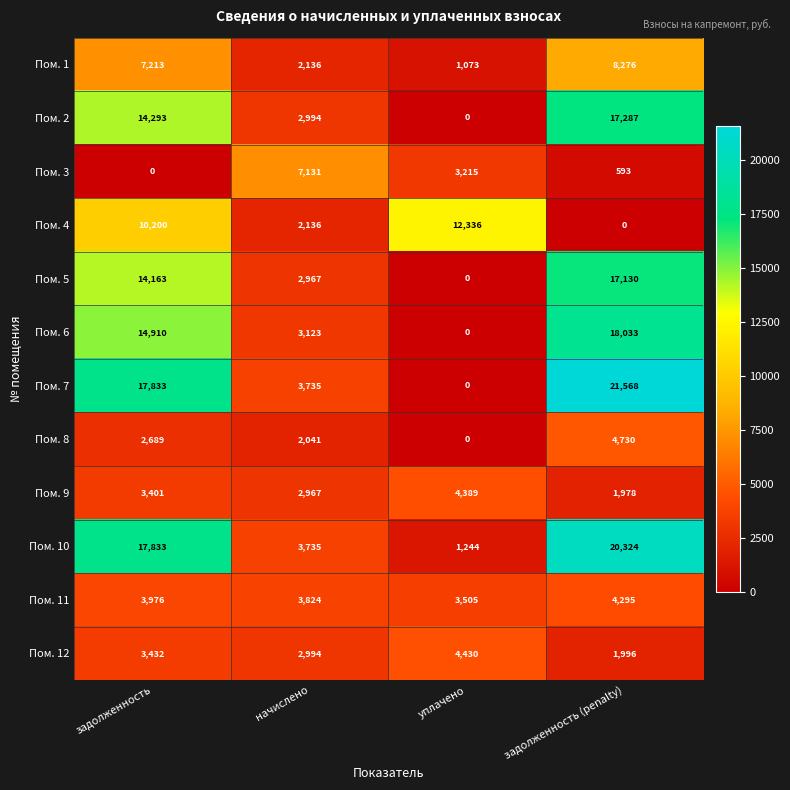

At how many categories does at least one series exceed 4931?

4